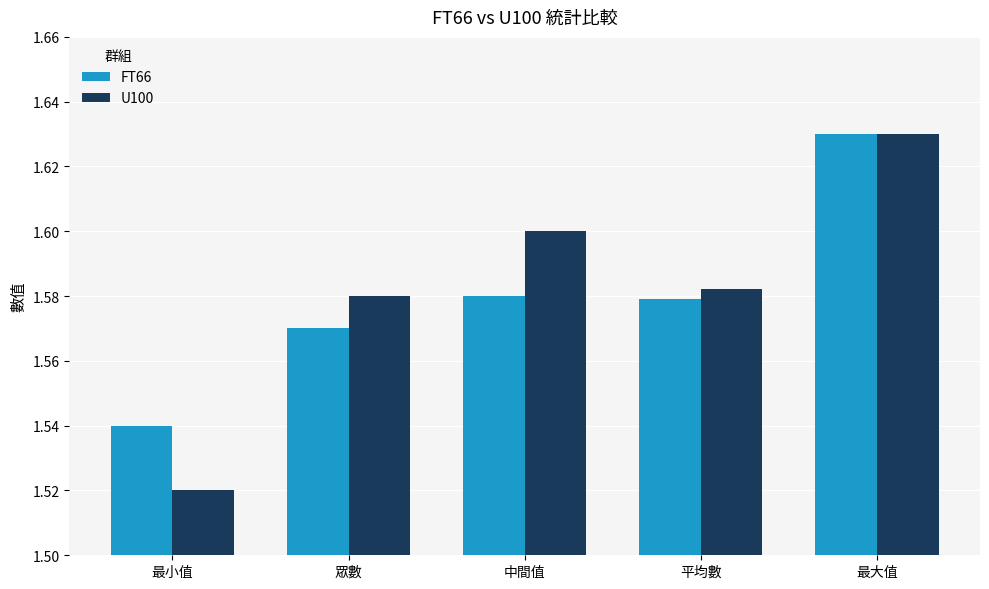

Where is U100 nearest to the value 1?

最小值